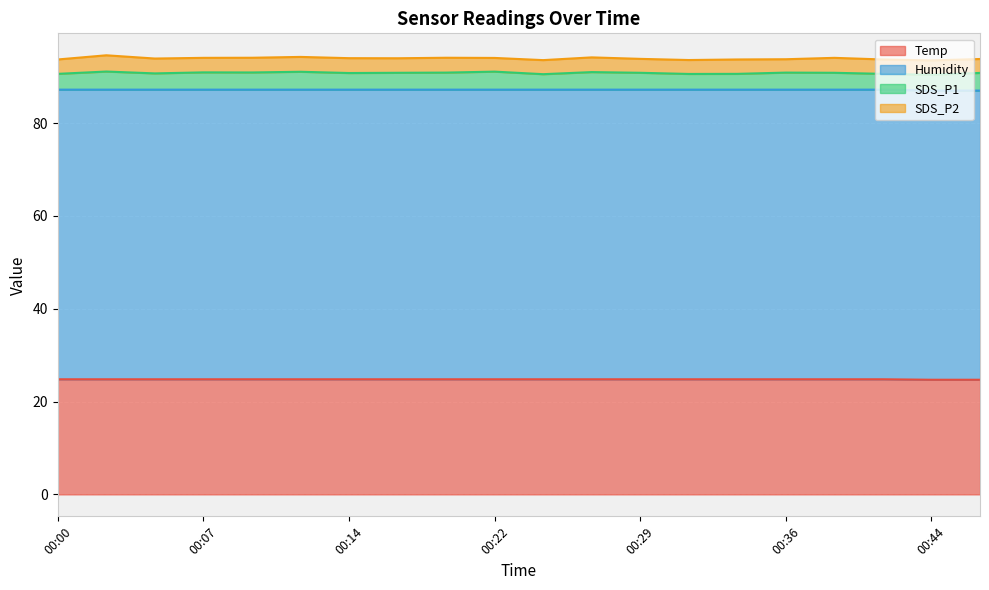

What is the minimum value for Temp?

24.7